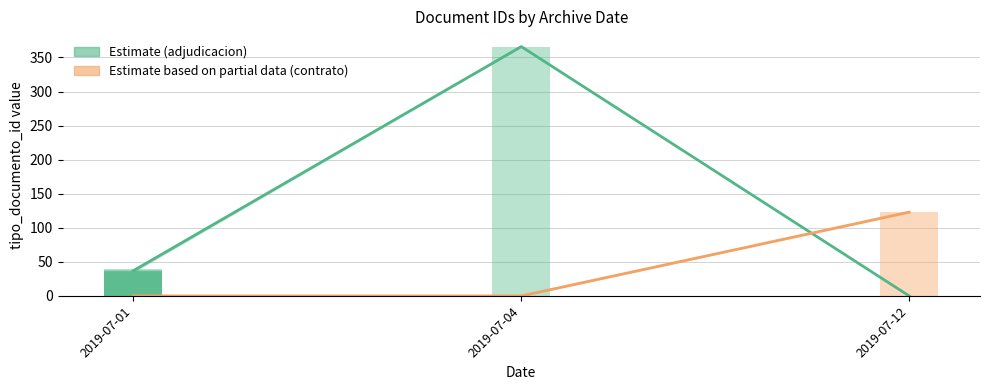

Reading right to left, list all the values displayed in this chart.

Adjudicacion (Estimate): 0	366	37
Contrato (Estimate based on partial data): 123	0	0